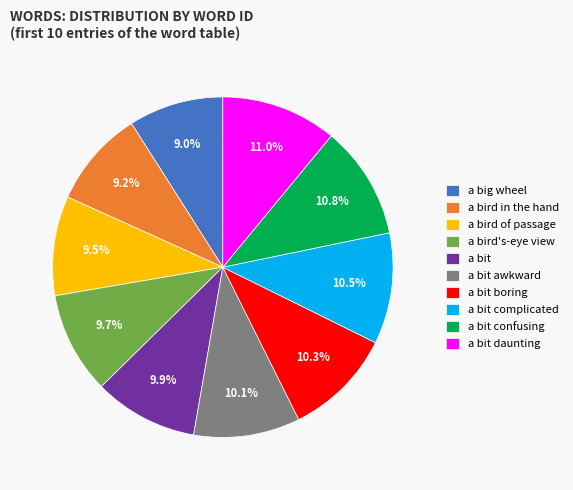

Is it true that a bird's-eye view is 21% of the pie?

False